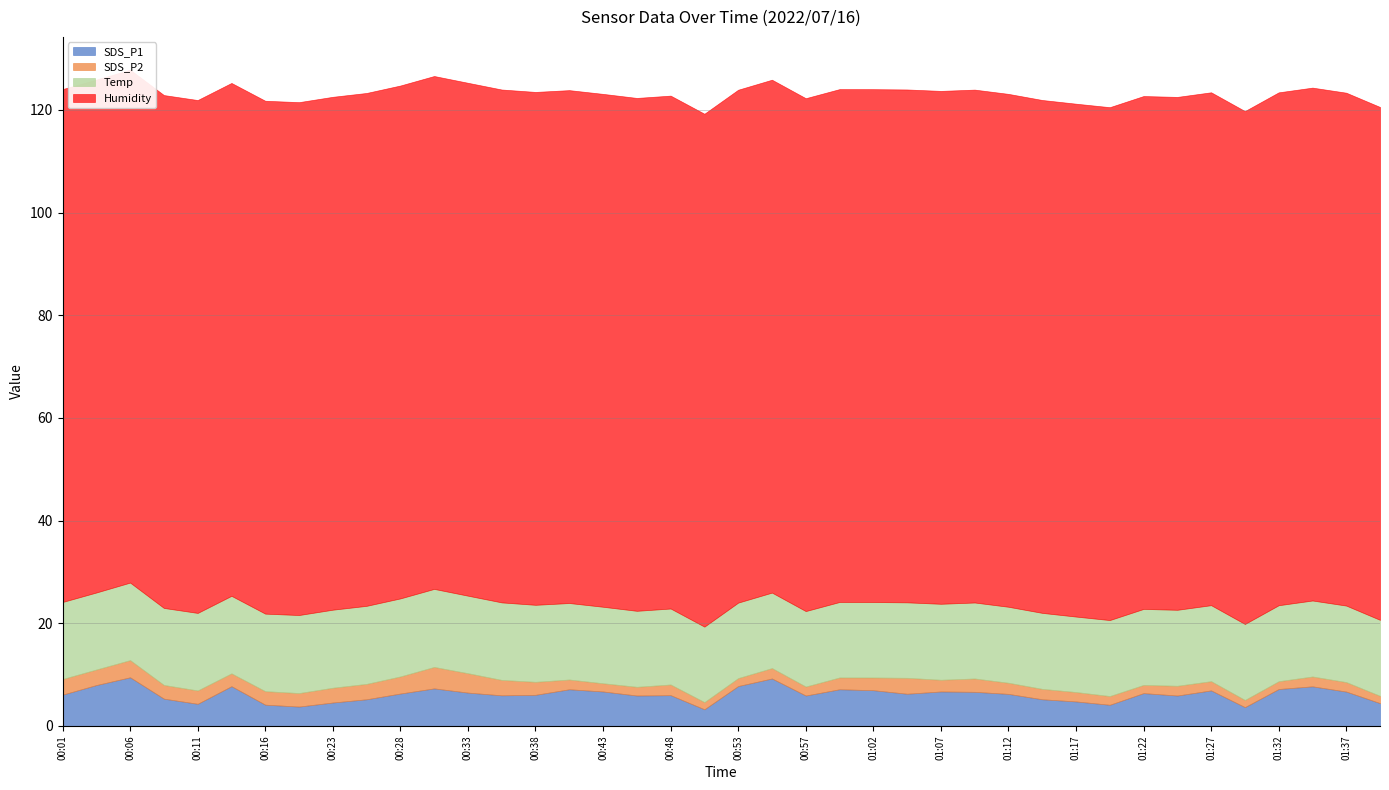

At 00:50, list the series in order from largest to smallest.

Humidity, Temp, SDS_P1, SDS_P2